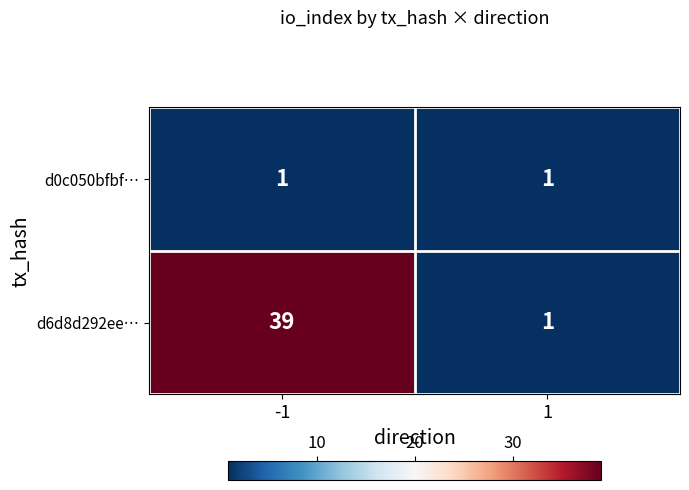

Reading left to right, extract all data points from this chart.

d0c050bfbf…: 1	1
d6d8d292ee…: 39	1